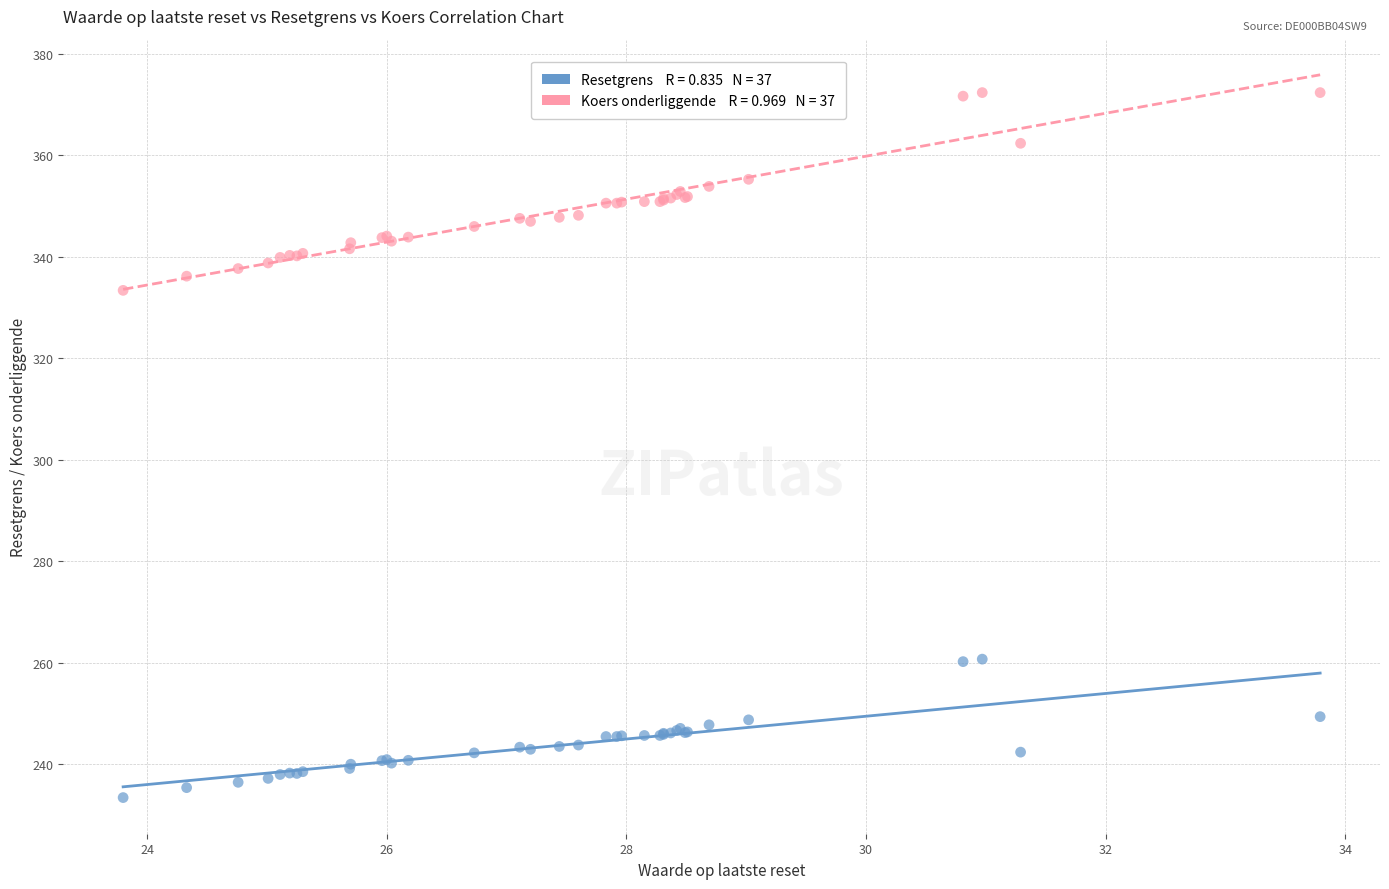

Across all series, what Y value is closest to 302?

333.4